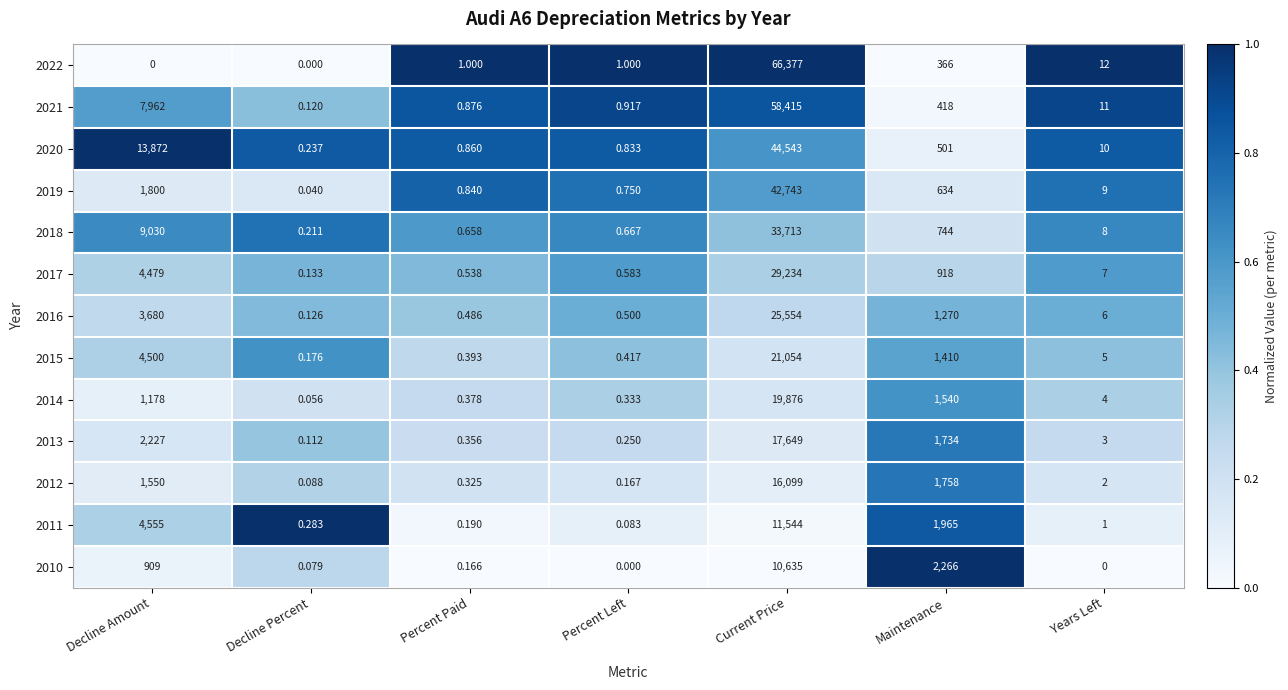

At Decline Amount, list the series in order from largest to smallest.

2020, 2018, 2021, 2011, 2015, 2017, 2016, 2013, 2019, 2012, 2014, 2010, 2022